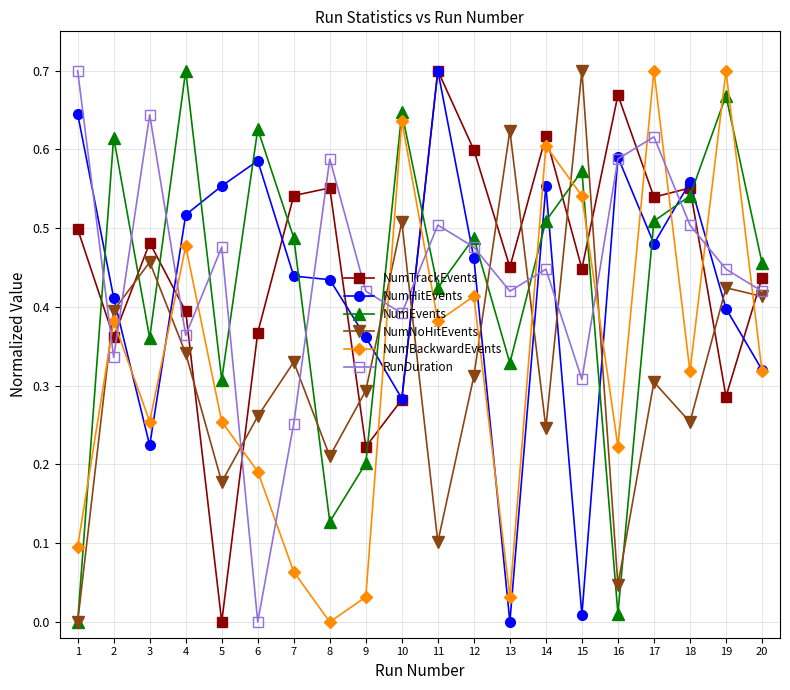

How many lines are shown in the chart?

6